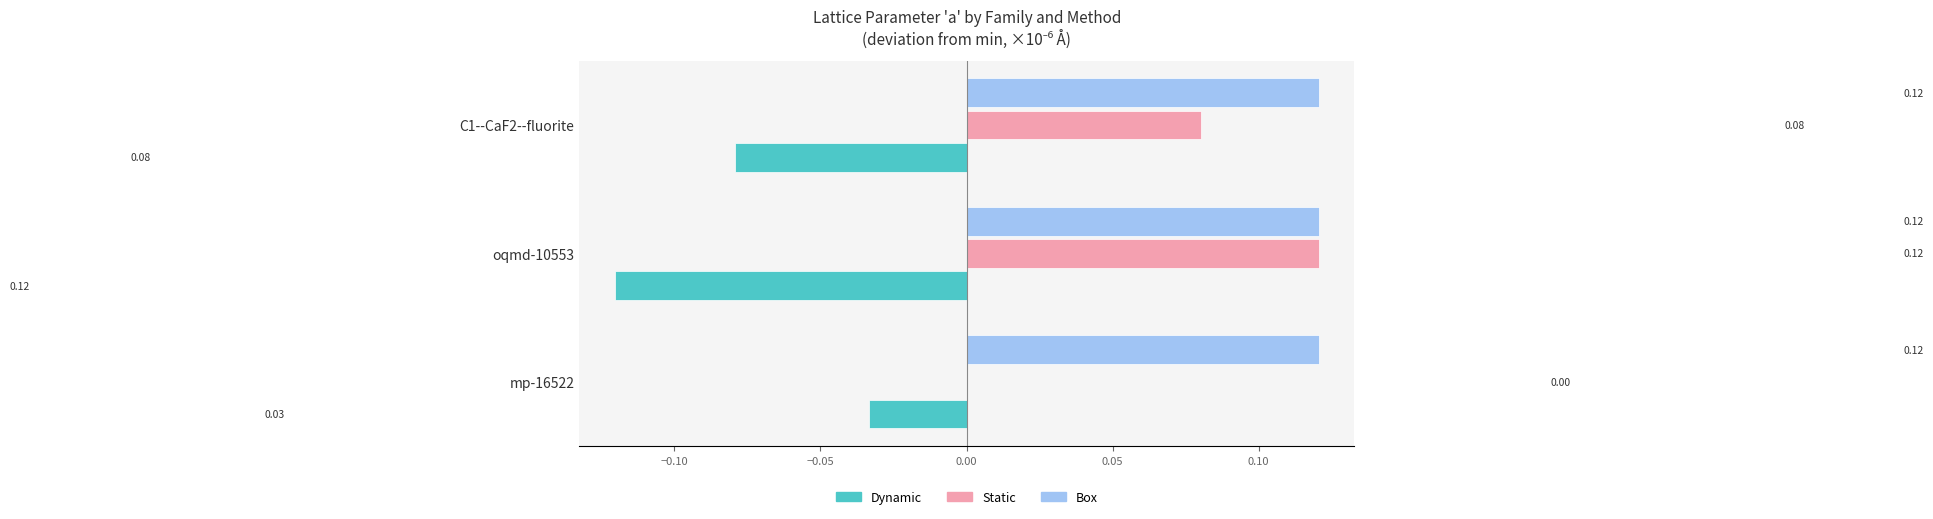

Count the number of categories in the chart.

3